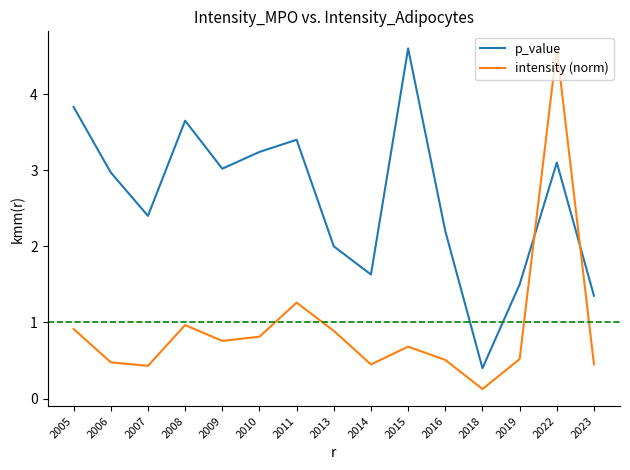

Does the chart display data point markers on the line(s)?

No